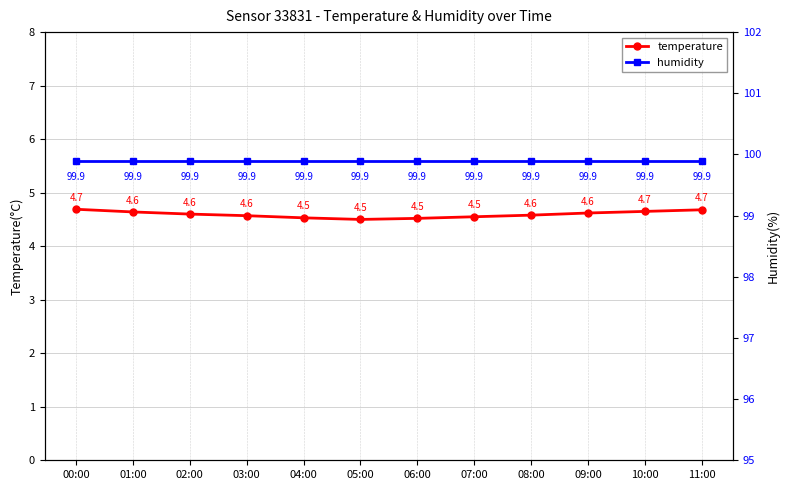

Rank the series at 10:00 from highest to lowest value.

humidity, temperature